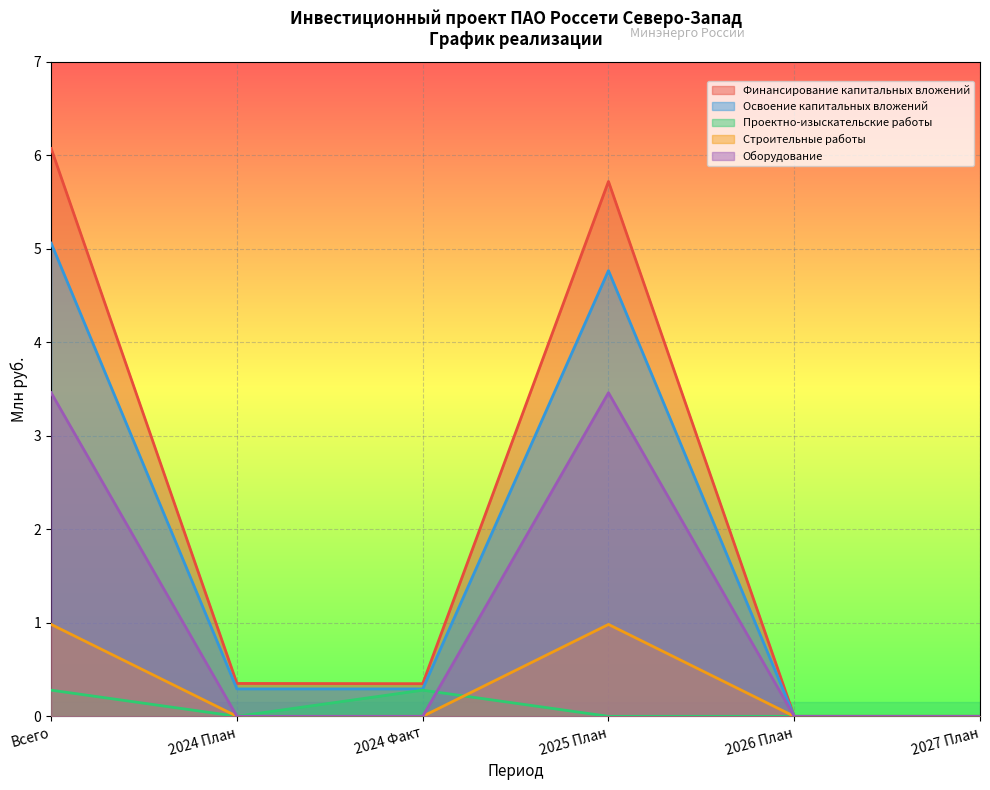

How many data points in Оборудование are above 0?

2